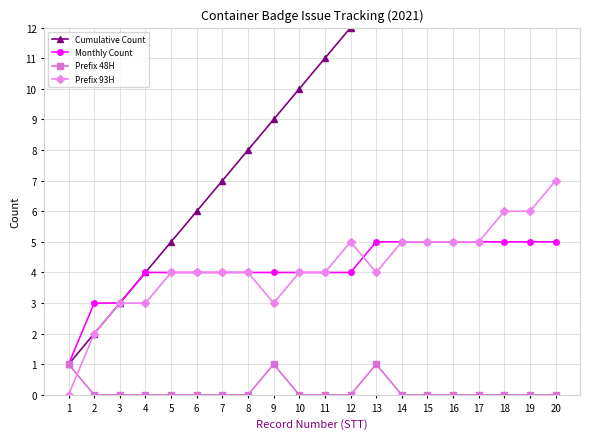

What are all the series names shown in the legend?

Cumulative Count, Monthly Count, Prefix 48H, Prefix 93H